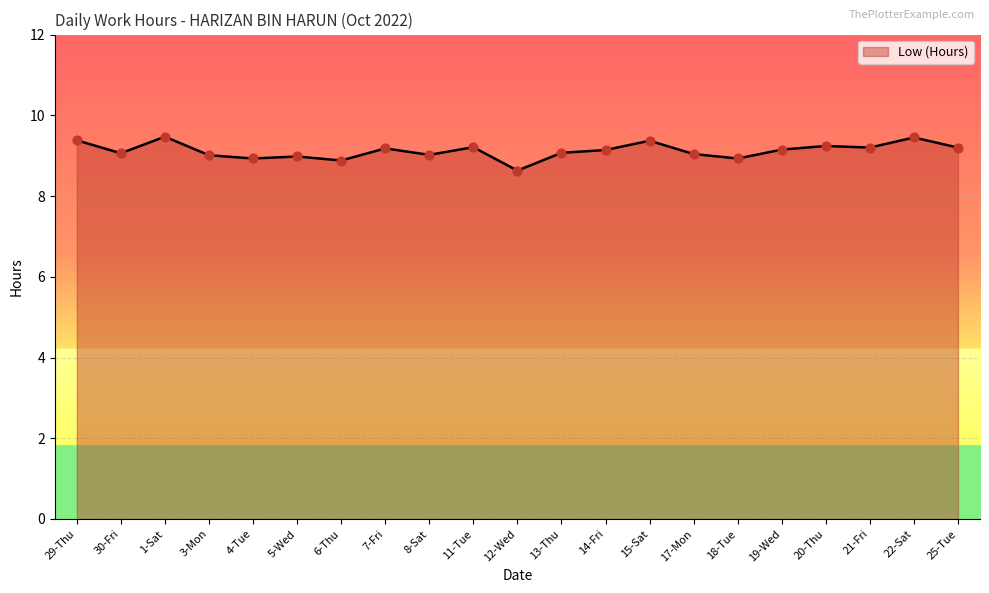

What is the change in value from 29-Thu to 17-Mon?

-0.3